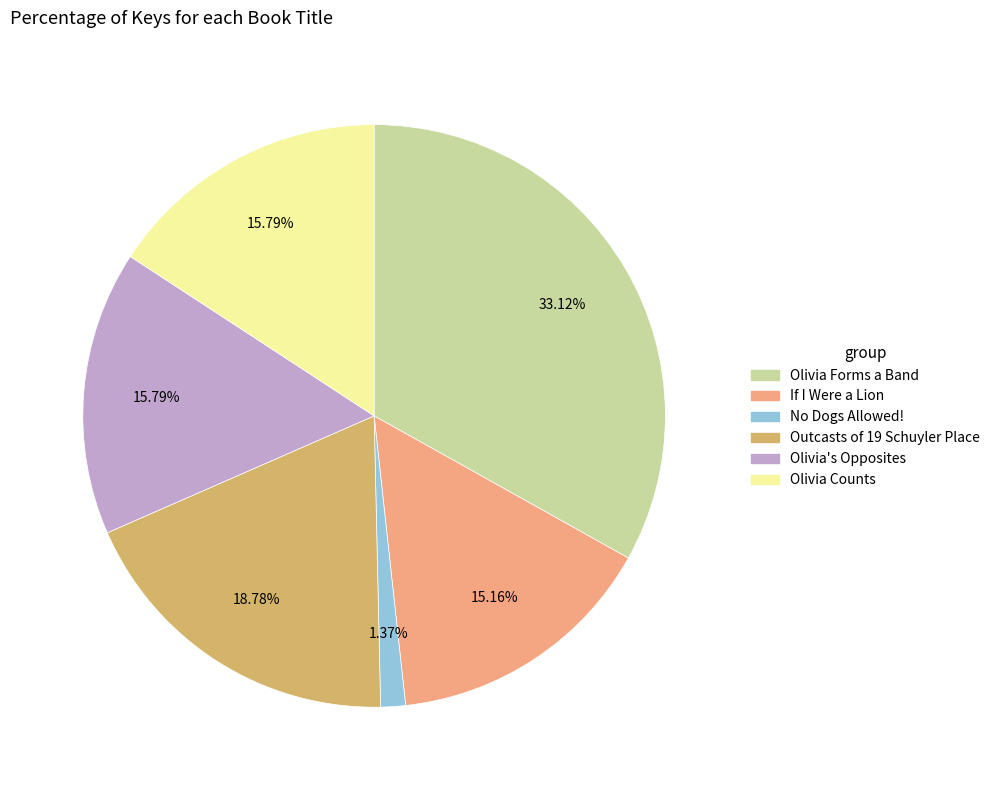

Which slice is the smallest?

No Dogs Allowed!